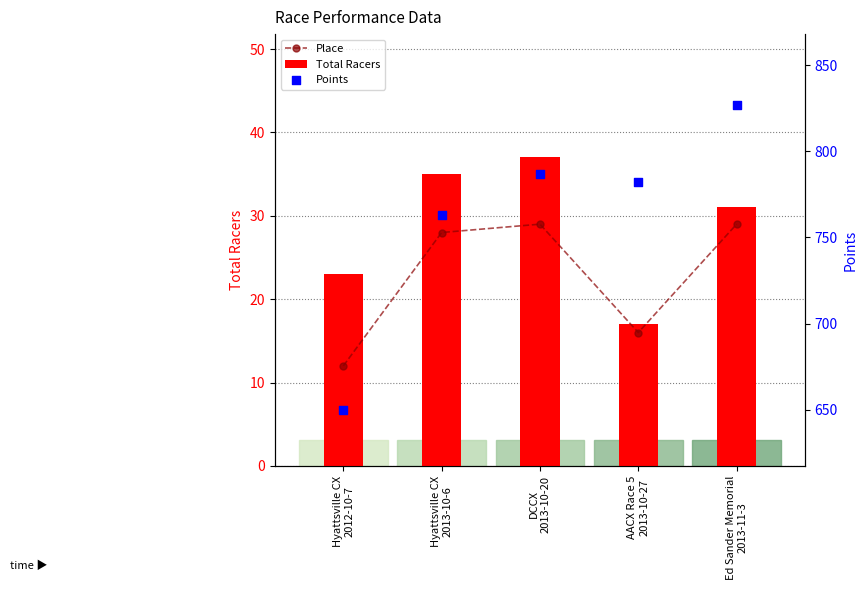

Which series contains the highest Y value?

Points